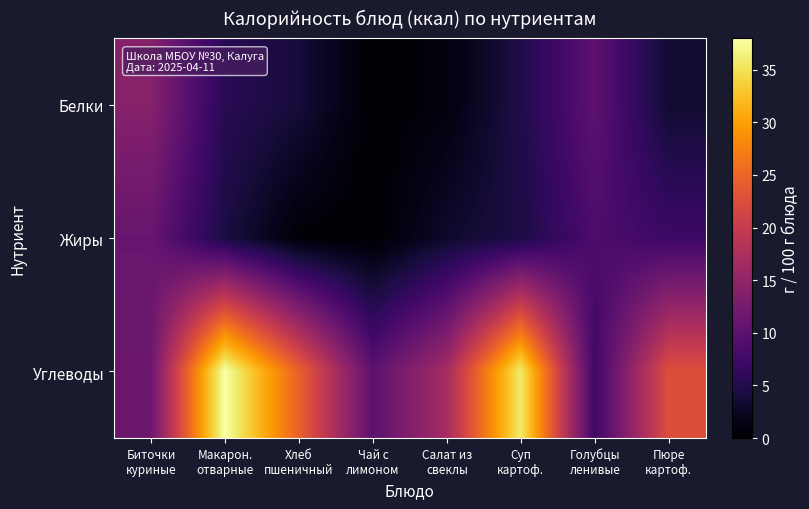

Which series has the largest total across all categories?

Углеводы